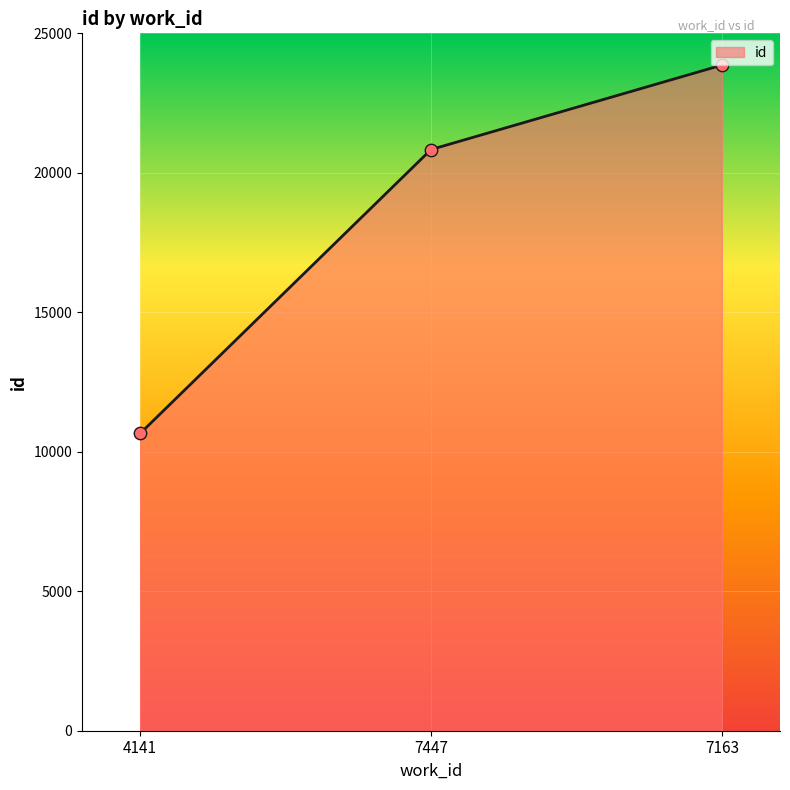

Approximately how many times larger is the value at 7447 compared to 7163?

0.9